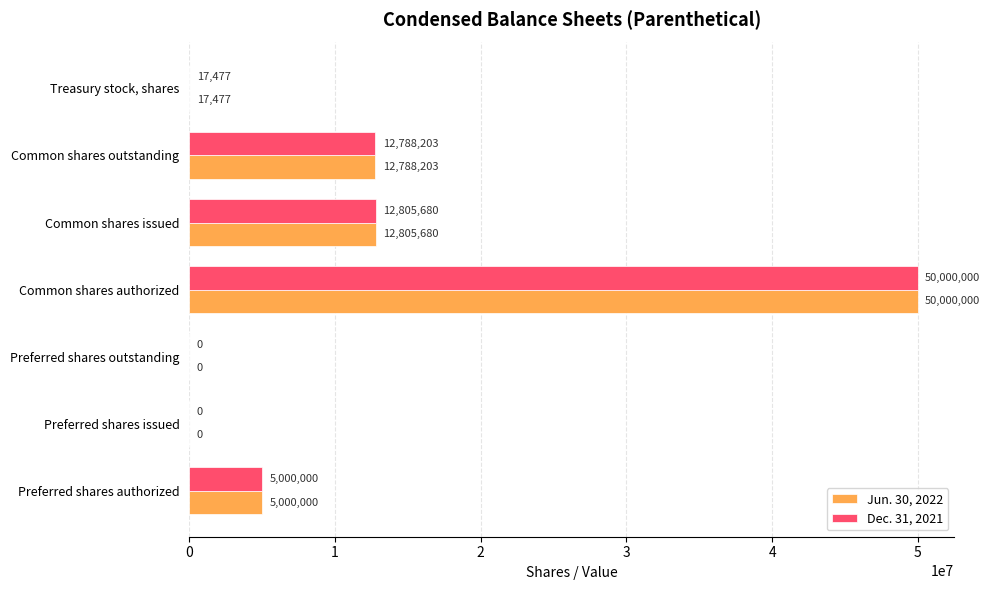

At which category is the sum across all series the highest?

Common shares authorized